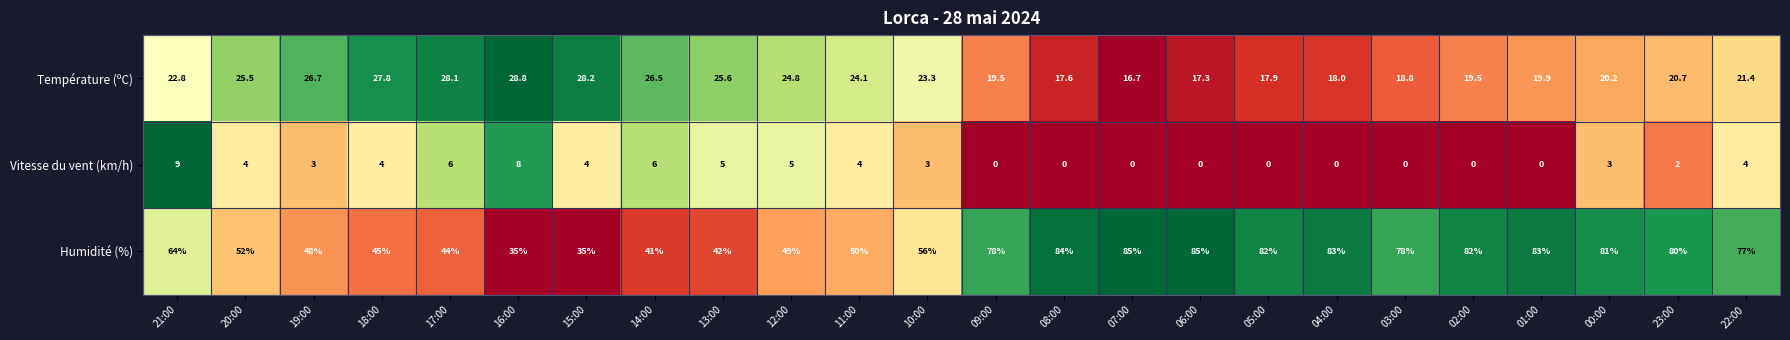

What is the approximate value of Vitesse du vent (km/h) at 14:00?

6.0